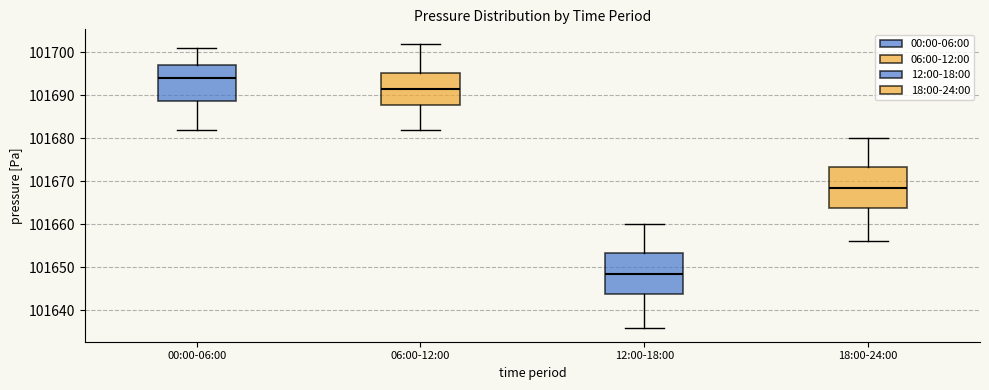

Reading left to right, transcribe this box plot: for each box, give where its median line is, the range the box spans, and where its two whiskers end, as read against the y-axis. The values are not printed on the chart, so give them approximately, as read against the axis.

00:00-06:00: median 101694, box 101689 to 101697, whiskers 101682 to 101701
06:00-12:00: median 101692, box 101688 to 101695, whiskers 101682 to 101702
12:00-18:00: median 101649, box 101644 to 101653, whiskers 101636 to 101660
18:00-24:00: median 101669, box 101664 to 101673, whiskers 101656 to 101680